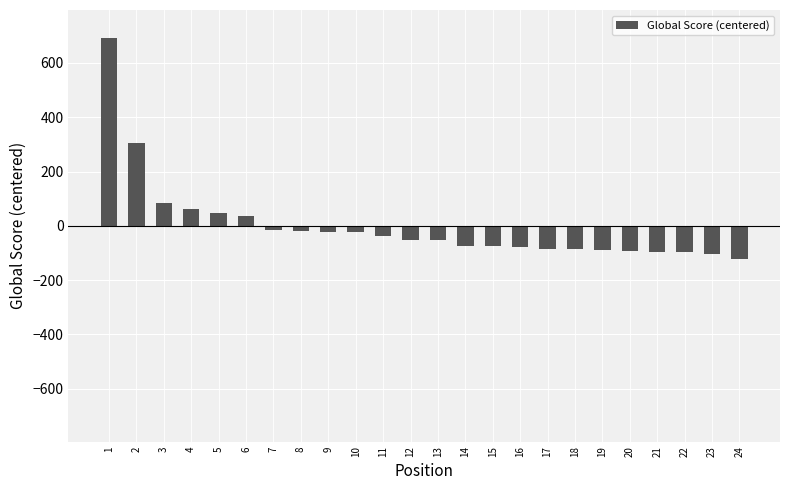

What is the maximum value shown in the chart?

691.3